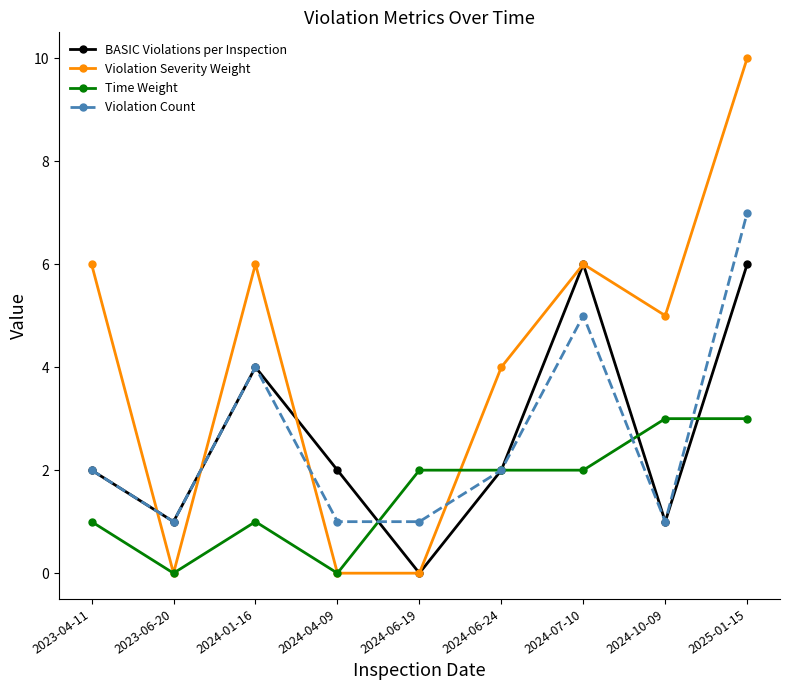

What is the difference between the maximum and second lowest values in the Time Weight series?

3